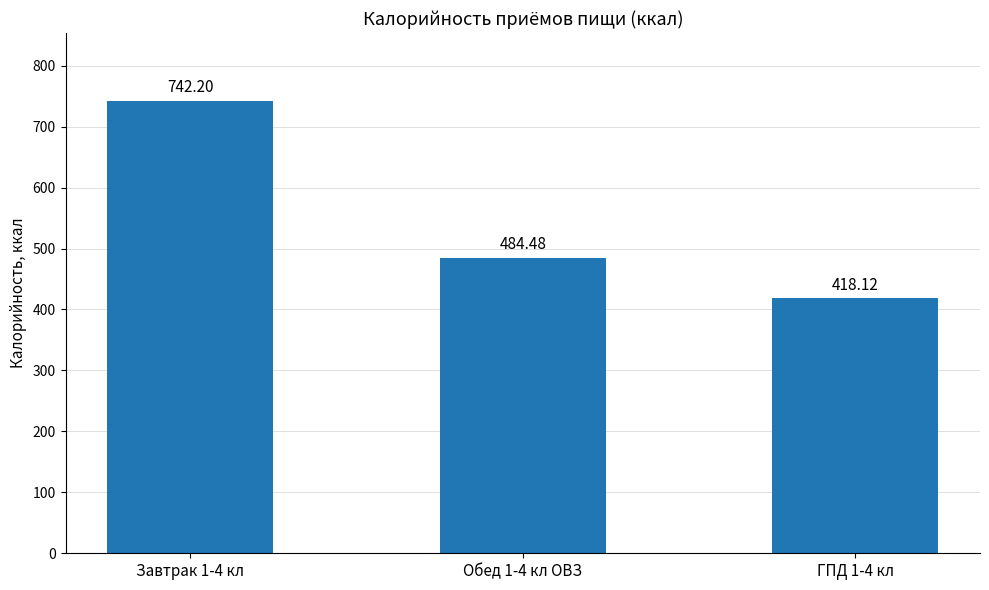

What is the change in value from Завтрак 1-4 кл to ГПД 1-4 кл?

-324.1